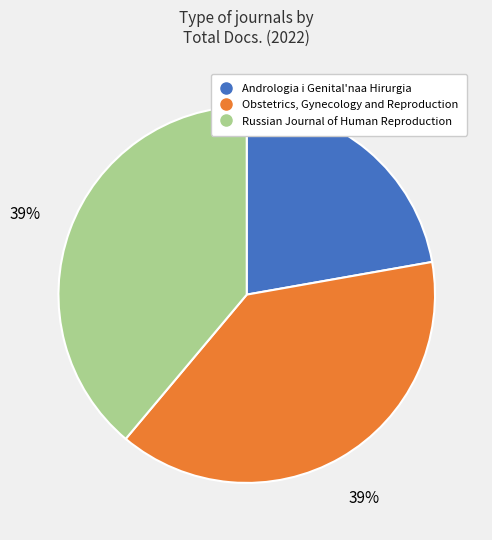

Is it true that Obstetrics, Gynecology and Reproduction is 39% of the pie?

True